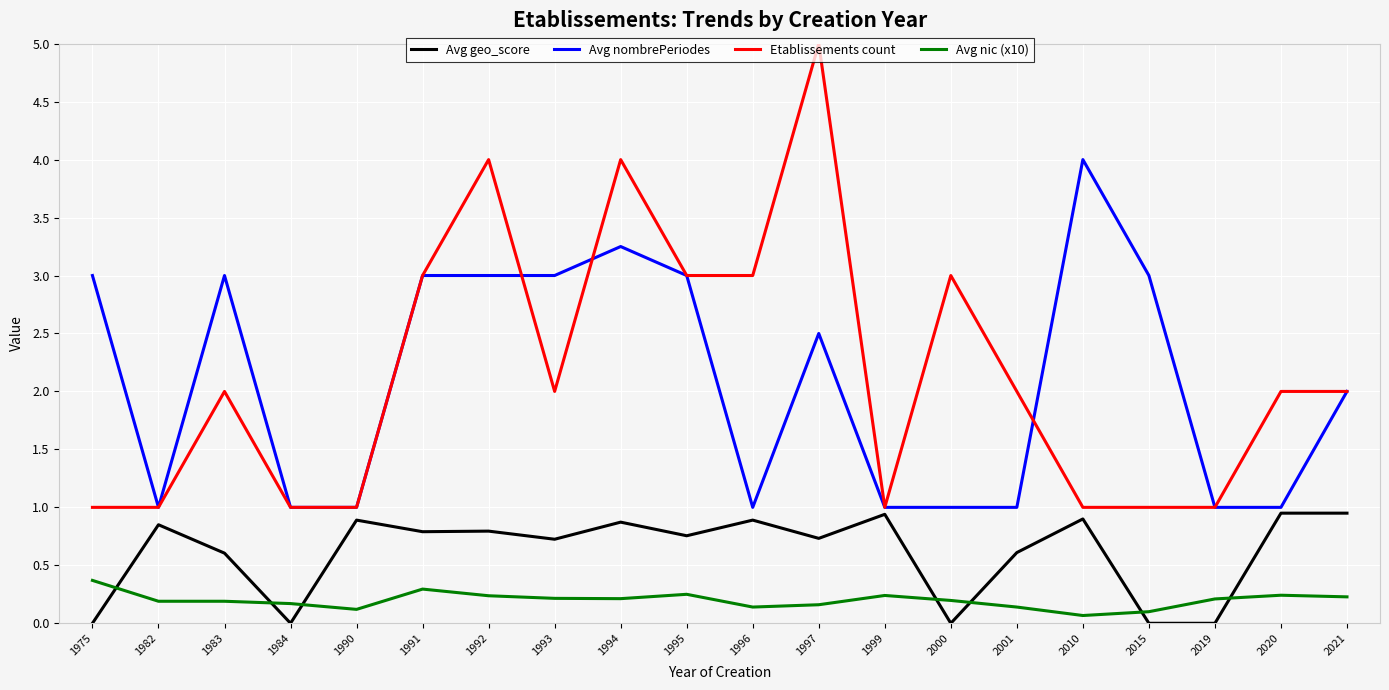

Which series has the largest total across all categories?

Etablissements count